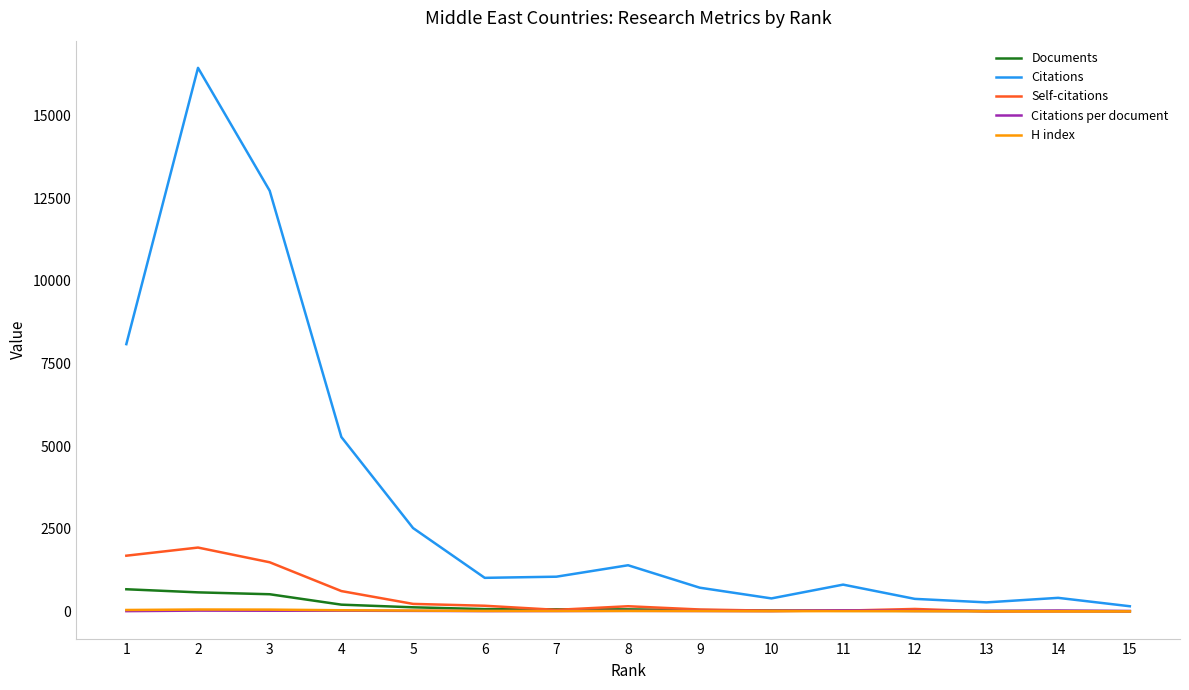

Between 3 and 13, which series saw the biggest shift?

Citations